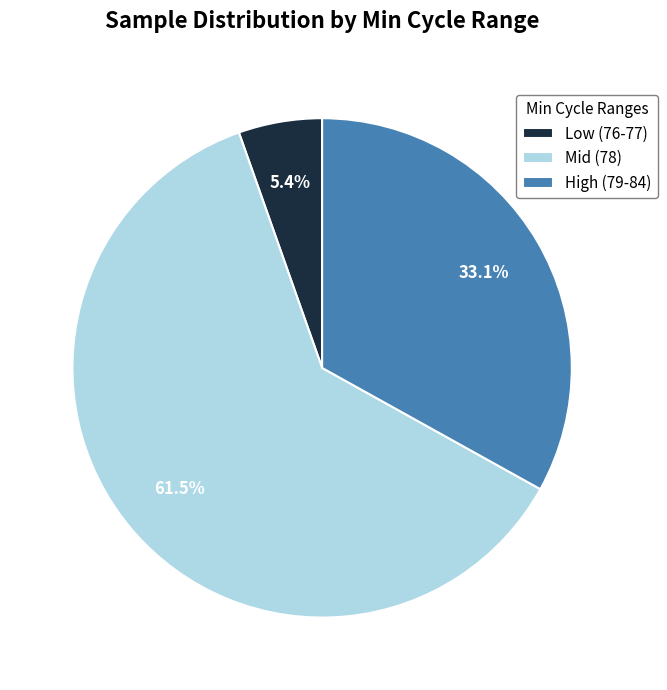

Combined, do Low (76-77) and Mid (78) account for over 50%?

Yes